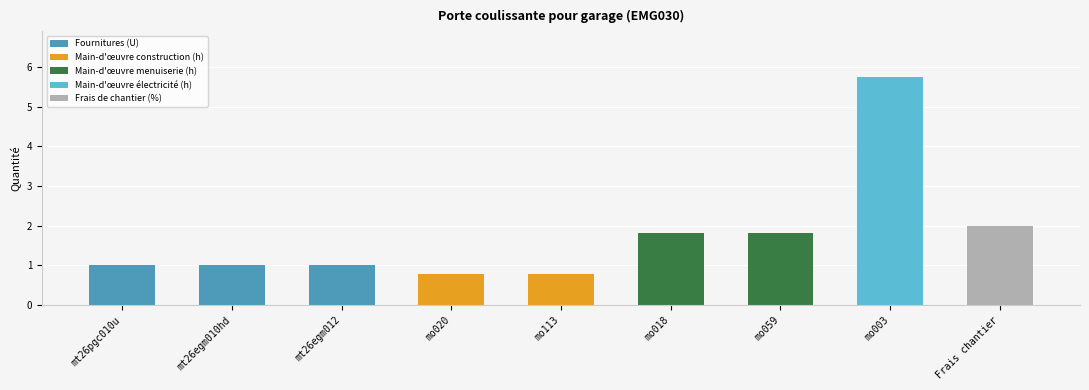

What position from the left is mo020?

4